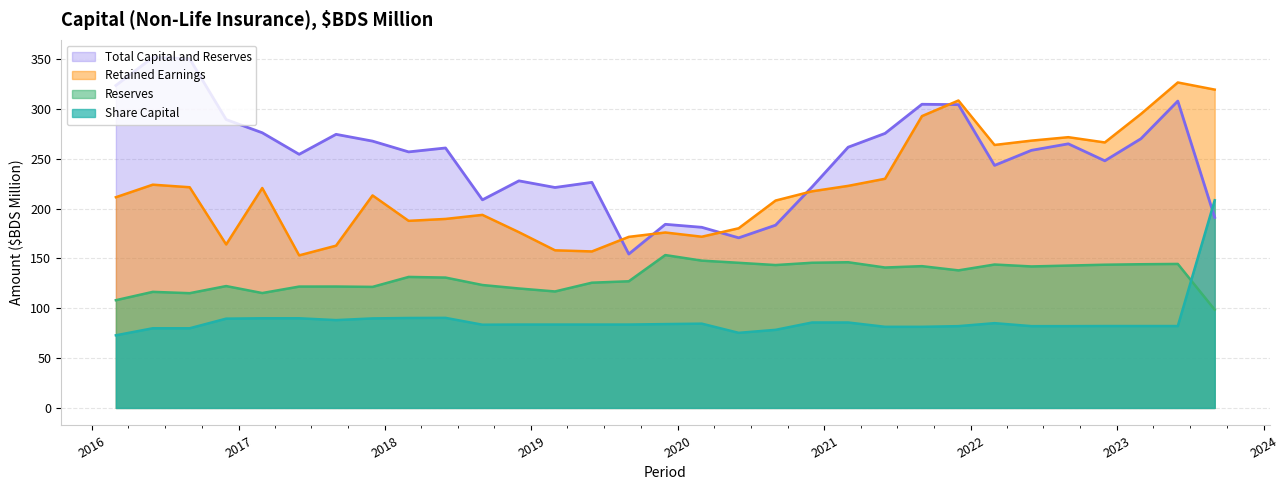

List the labels in order of Total Capital and Reserves value, largest first.

2016-06, 2016-09, 2016-03, 2023-06, 2021-09, 2021-12, 2016-12, 2017-03, 2021-06, 2017-09, 2023-03, 2017-12, 2022-09, 2021-03, 2018-06, 2022-06, 2018-03, 2017-06, 2022-12, 2022-03, 2018-12, 2019-06, 2020-12, 2019-03, 2018-09, 2023-09, 2019-12, 2020-09, 2020-03, 2020-06, 2019-09